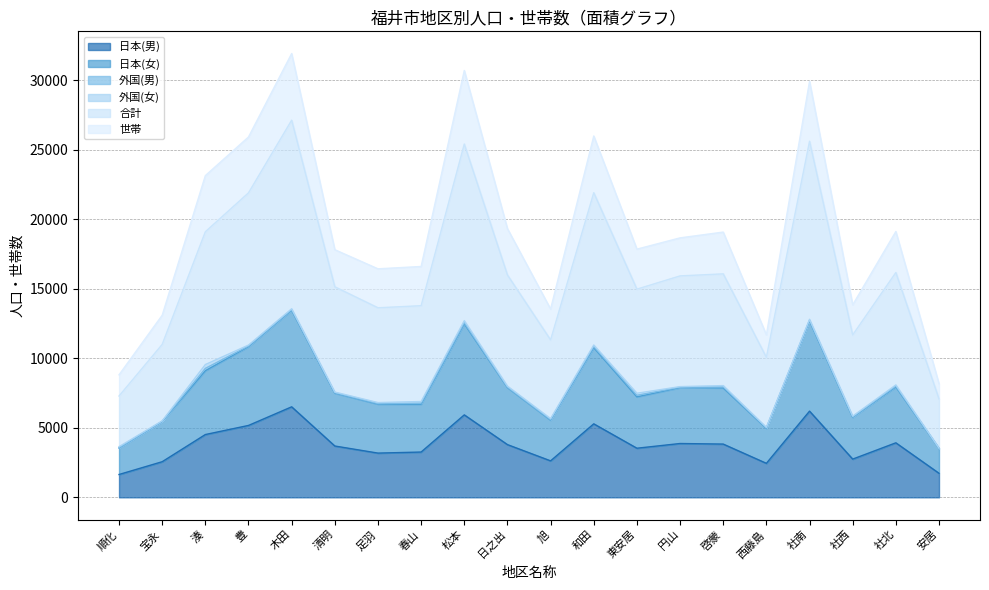

True or false: 世帯 has a value of 6696 at 足羽.

False